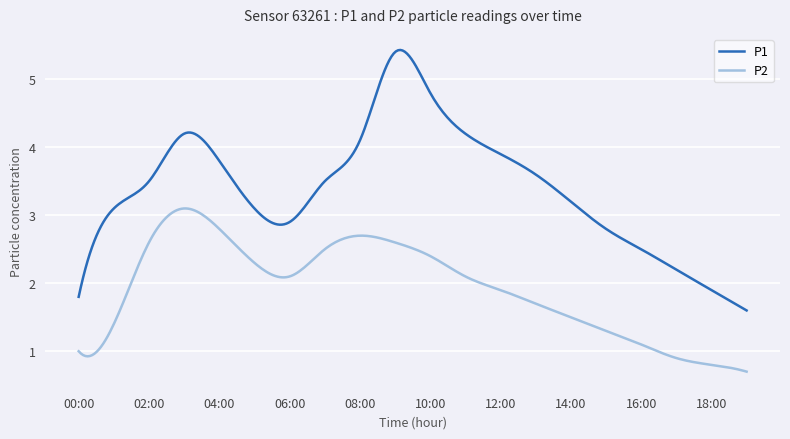

True or false: P2 and P1 cross at least once.

False